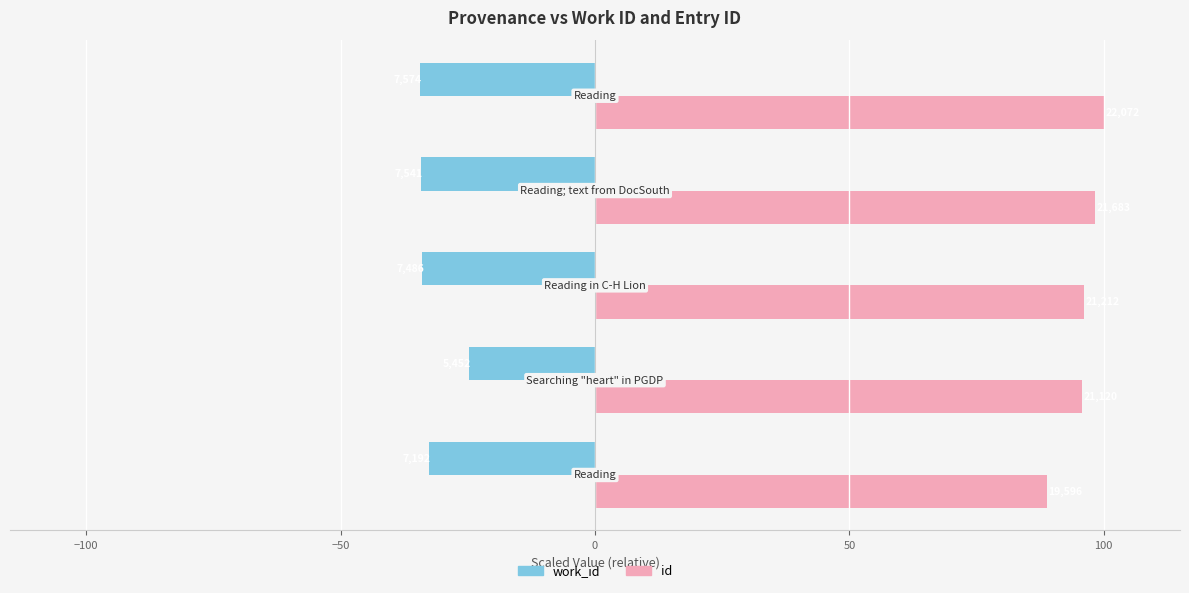

Rank the series by their average value, from highest to lowest.

id, work_id